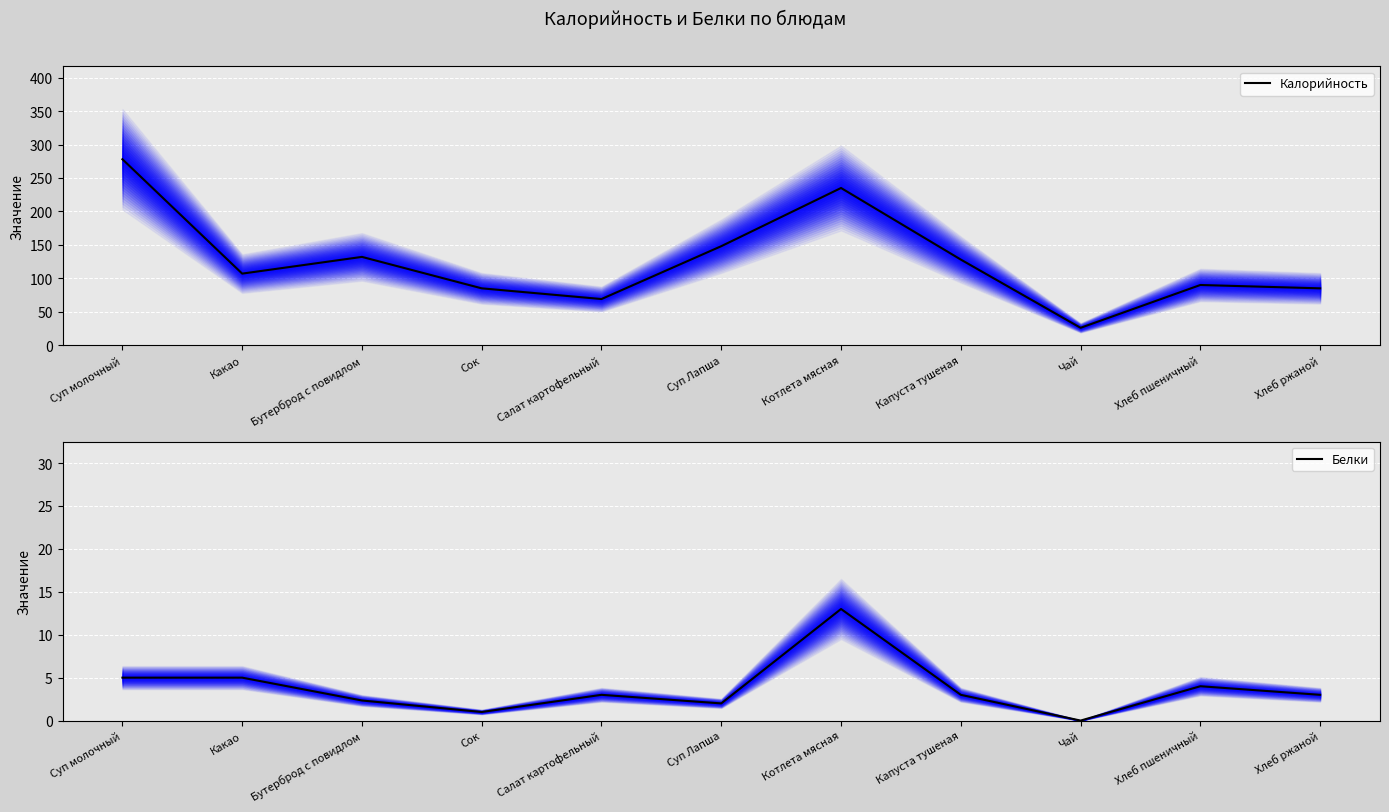

What is the difference between the second highest and minimum values in the Белки series?

5.0